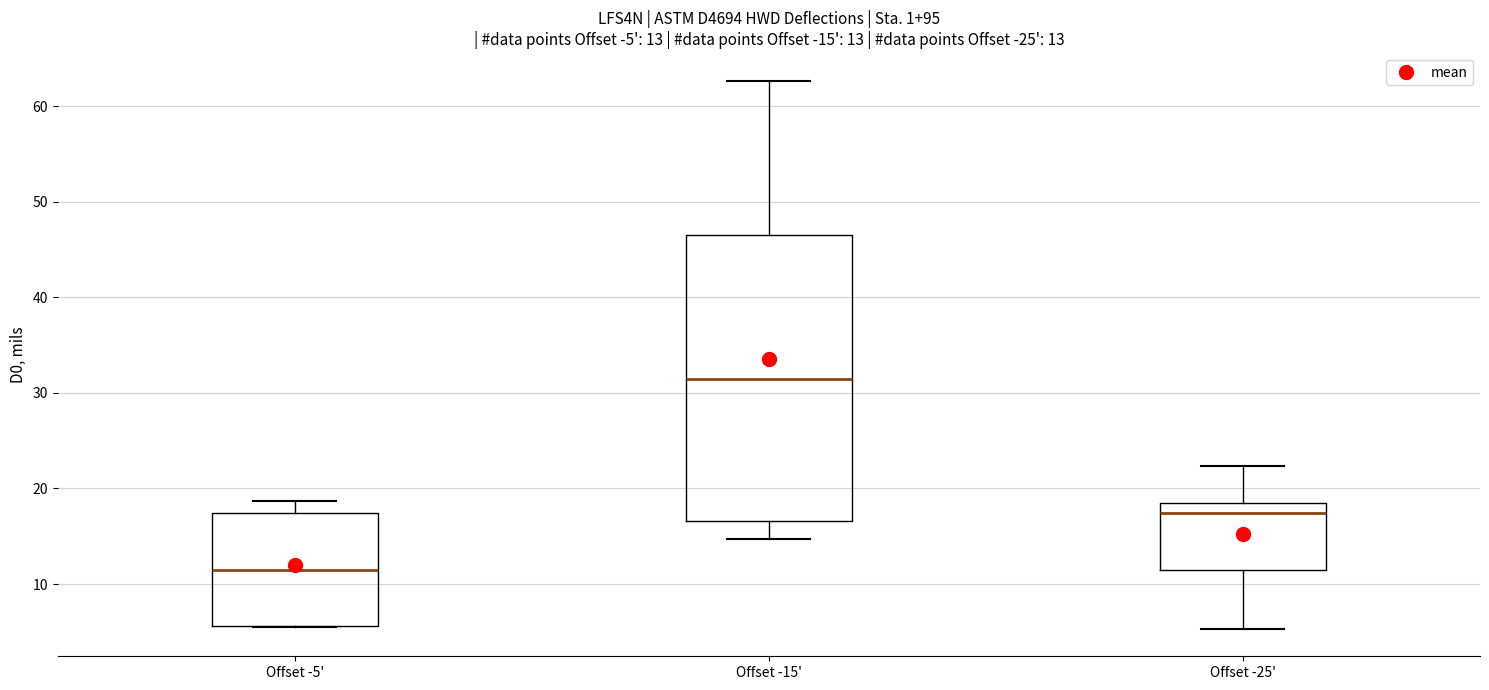

Which box is the tallest, from its lower edge to its upper edge?

Offset -15'